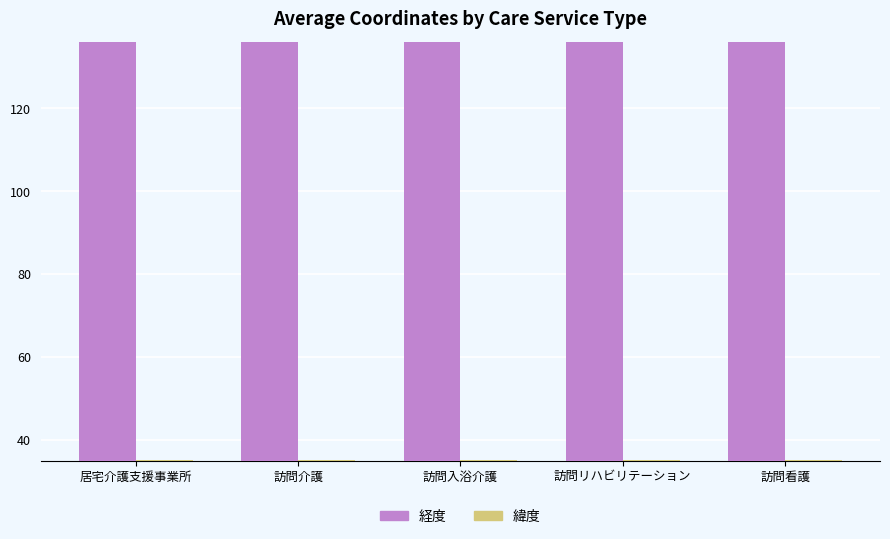

The value of 緯度 at 訪問看護 is 50.1. True or false?

False